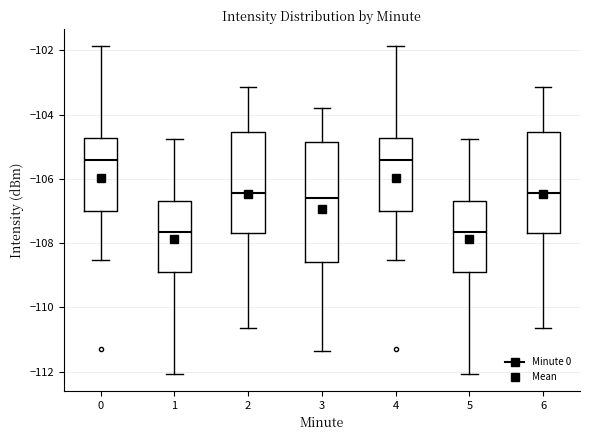

Where does the median line of the box at x = 6 sit on the y-axis? The values are not printed on the chart, so give them approximately, as read against the axis.

-106.4